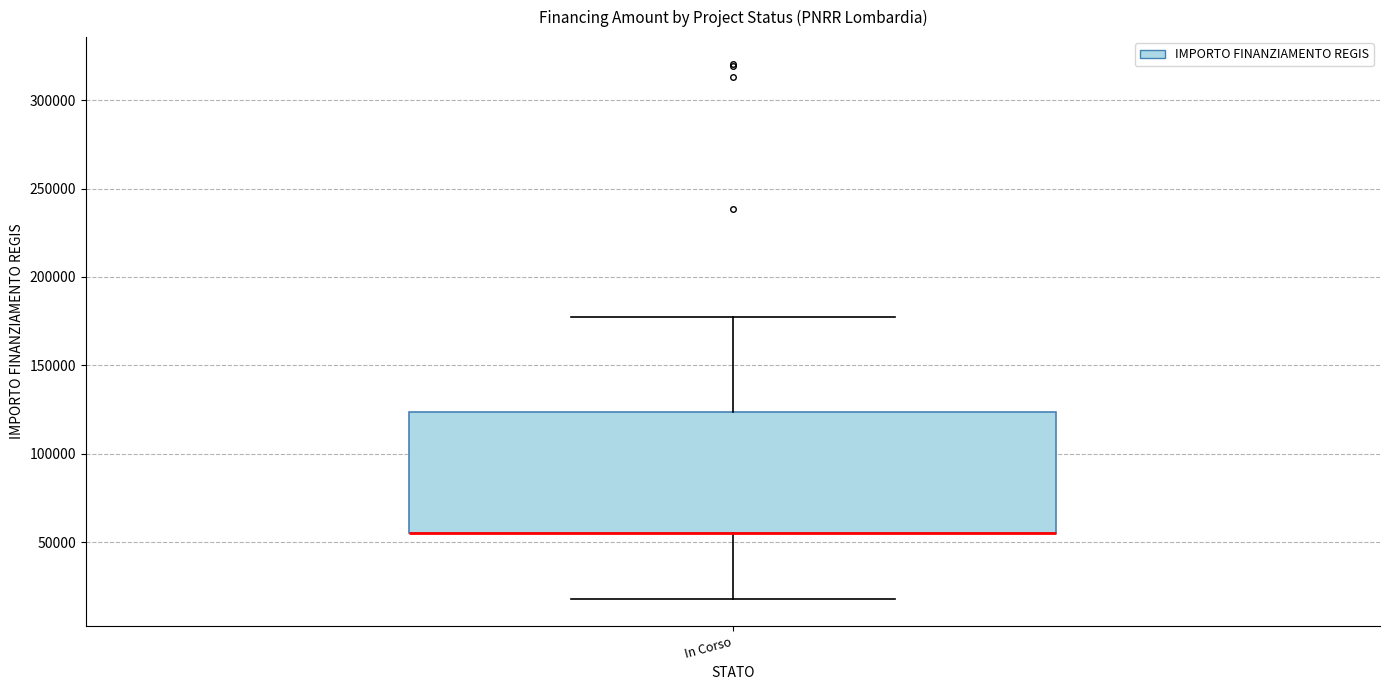

Where does the lower whisker of the box for In Corso end on the y-axis? The values are not printed on the chart, so give them approximately, as read against the axis.

20000